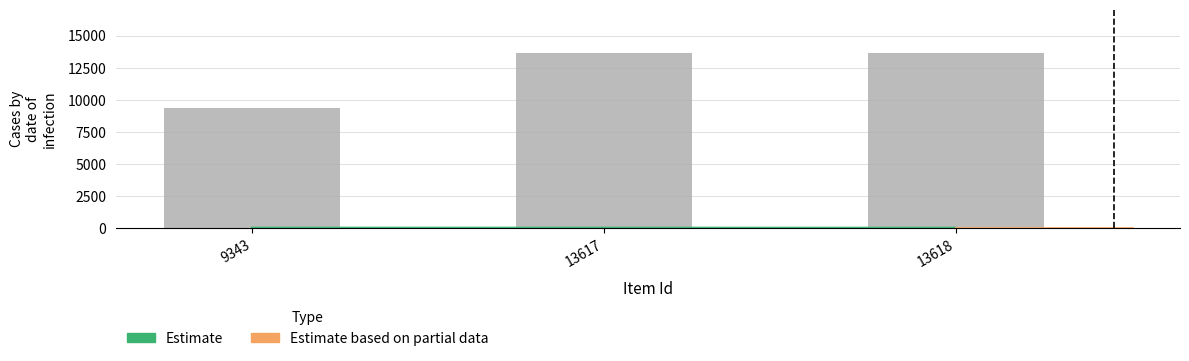

Rank the categories by value from highest to lowest.

13618, 13617, 9343